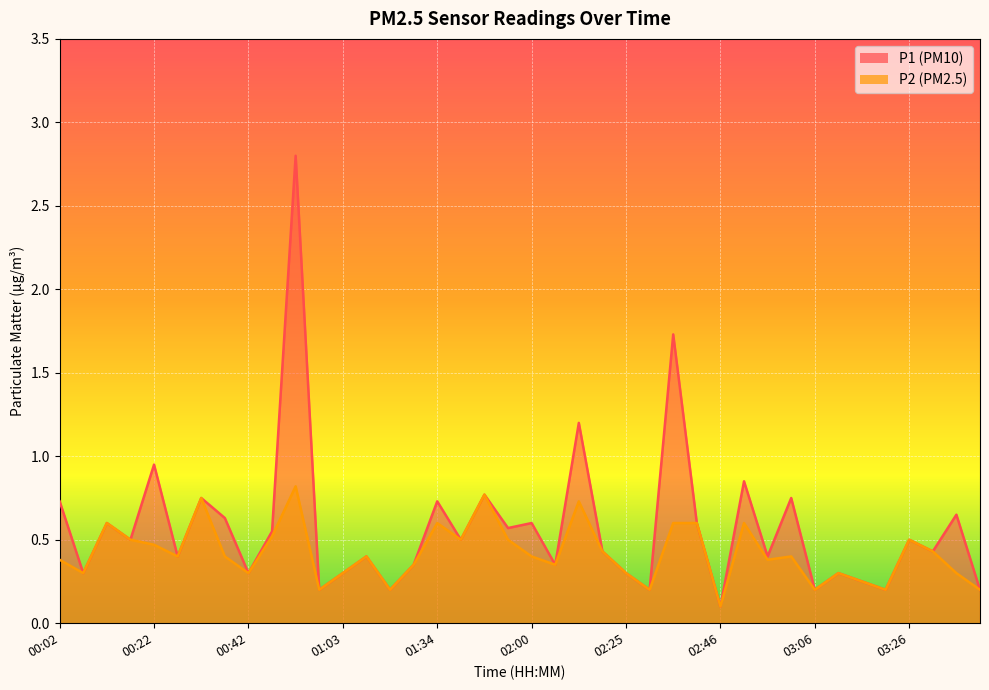

What is the maximum value for P2?

0.8